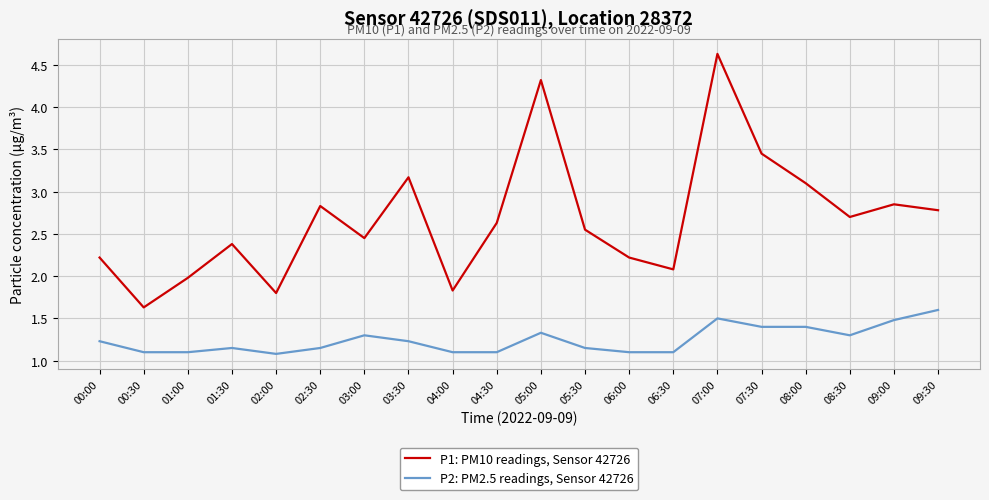

What position from the left is 07:30?

16